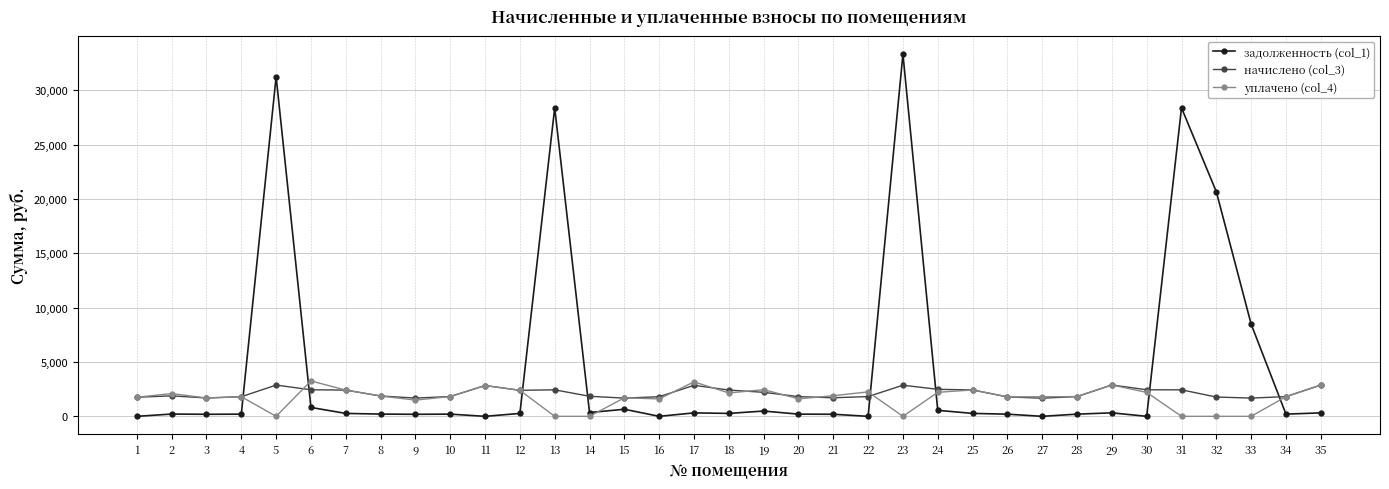

What is the spread (max minus min) of values at 10?

1619.7